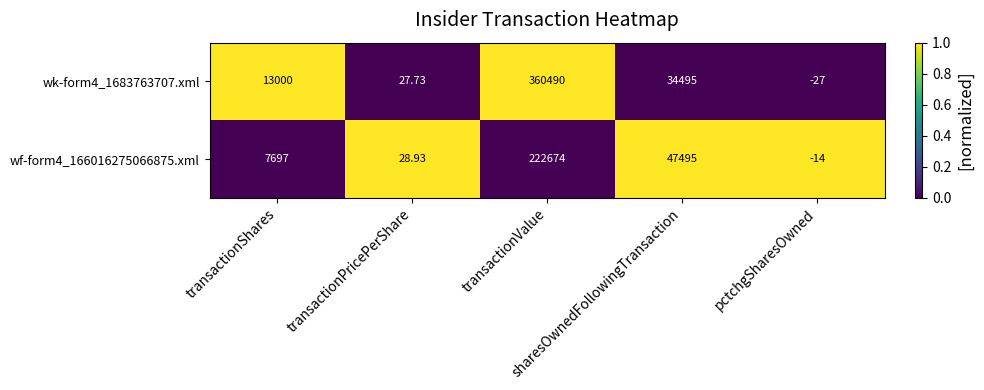

What is the total value across all series at pctchgSharesOwned?

-41.0